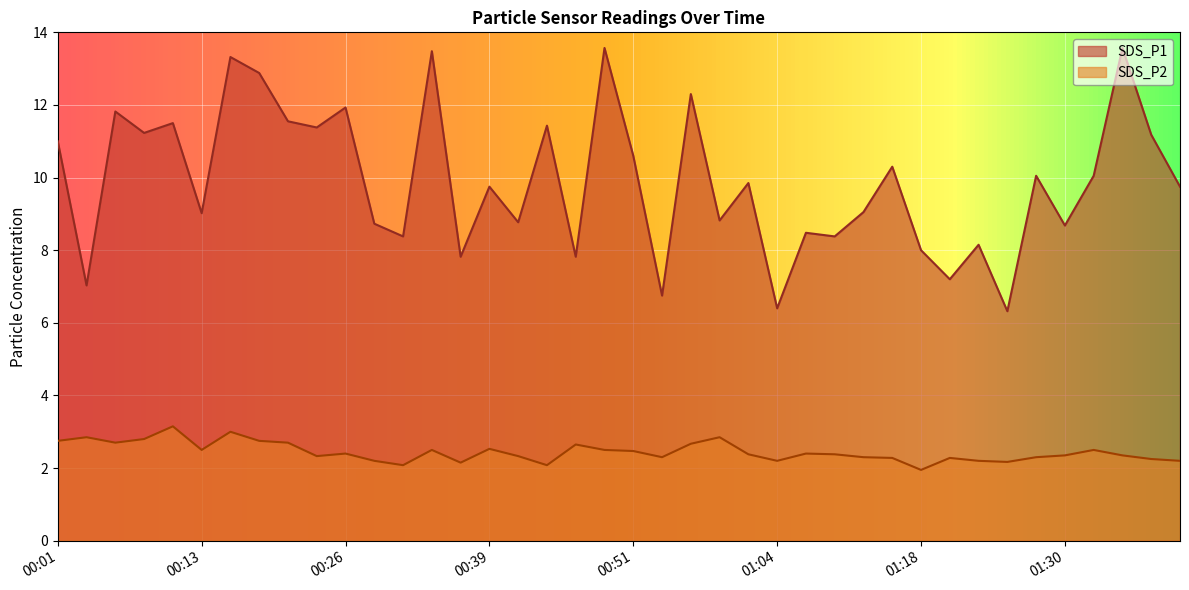

Reading left to right, list all the values displayed in this chart.

SDS_P1: 11.0	7.0	11.8	11.2	11.5	9.0	13.3	12.9	11.6	11.4	11.9	8.7	8.4	13.5	7.8	9.8	8.8	11.4	7.8	13.6	10.6	6.8	12.3	8.8	9.8	6.4	8.5	8.4	9.1	10.3	8.0	7.2	8.2	6.3	10.1	8.7	10.1	13.6	11.2	9.8
SDS_P2: 2.8	2.9	2.7	2.8	3.1	2.5	3.0	2.8	2.7	2.3	2.4	2.2	2.1	2.5	2.1	2.5	2.3	2.1	2.6	2.5	2.5	2.3	2.7	2.9	2.4	2.2	2.4	2.4	2.3	2.3	1.9	2.3	2.2	2.2	2.3	2.4	2.5	2.4	2.2	2.2